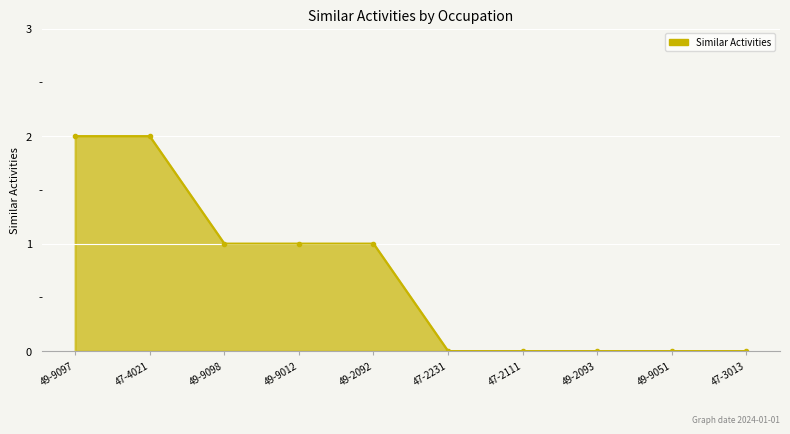

Between 47-4021 and 49-2093, which is larger?

47-4021